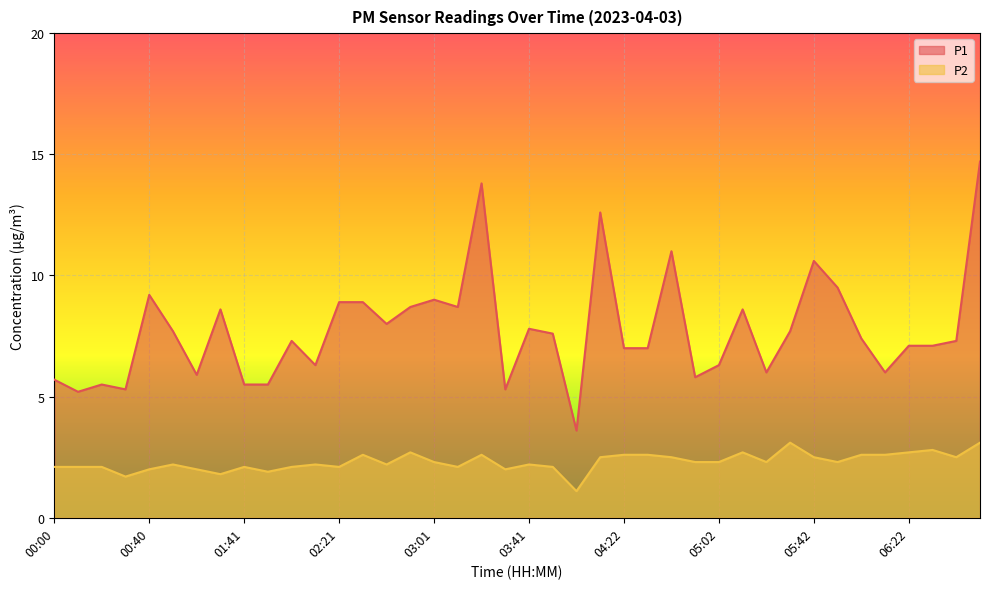

What is the difference between the second highest and second lowest values in the P1 series?

8.6